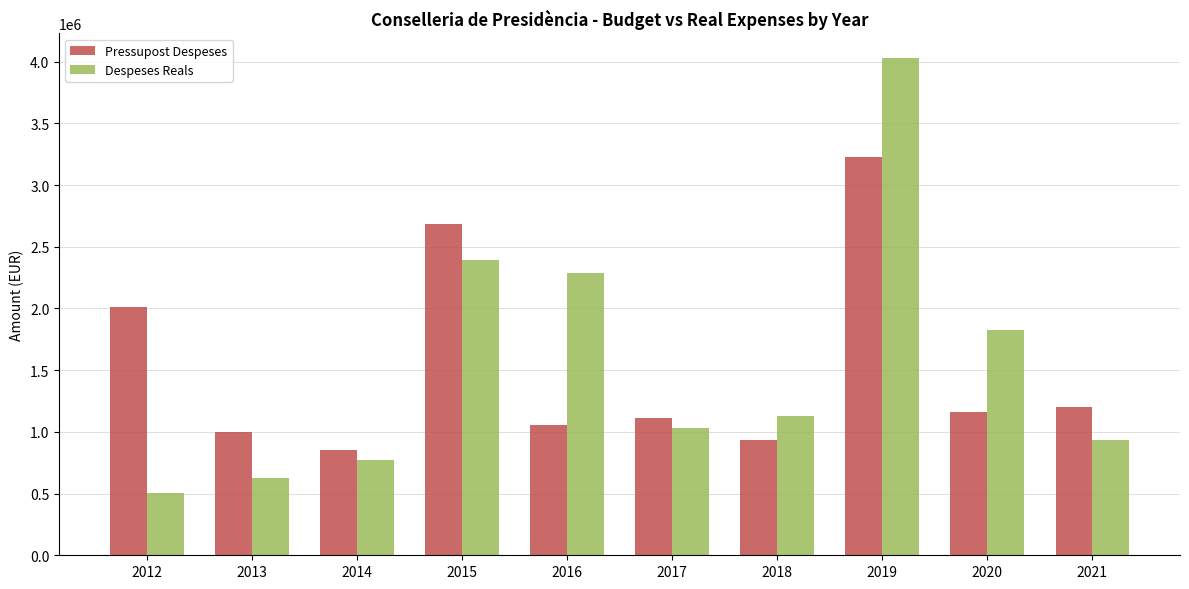

Which label corresponds to the largest value in the chart?

2019